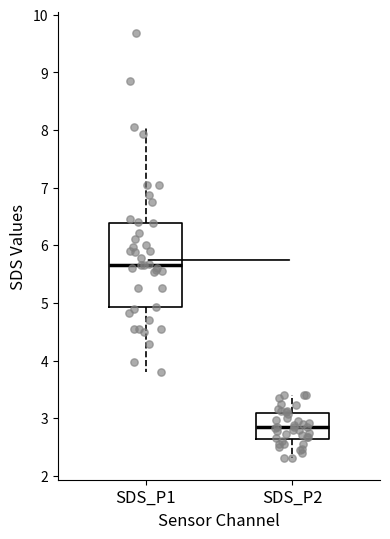

Comparing the boxes themselves (not the whiskers), which one is the tallest?

SDS_P1